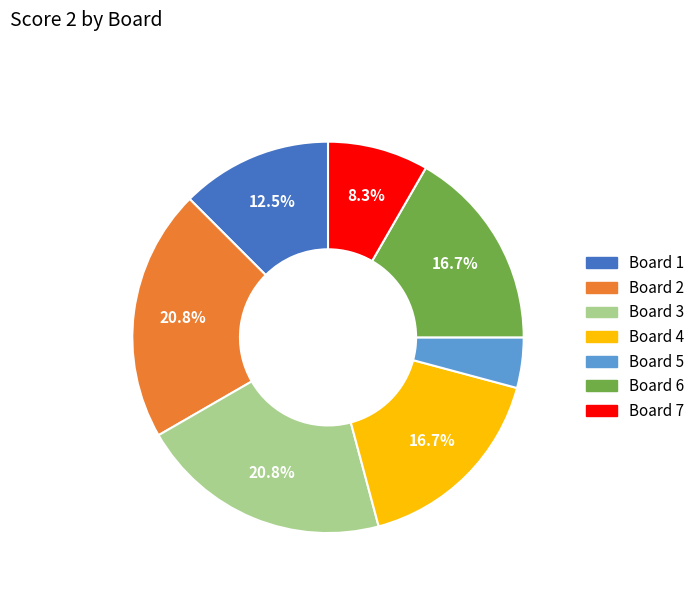

What is the total percentage of Board 1 and Board 6?

29.2%